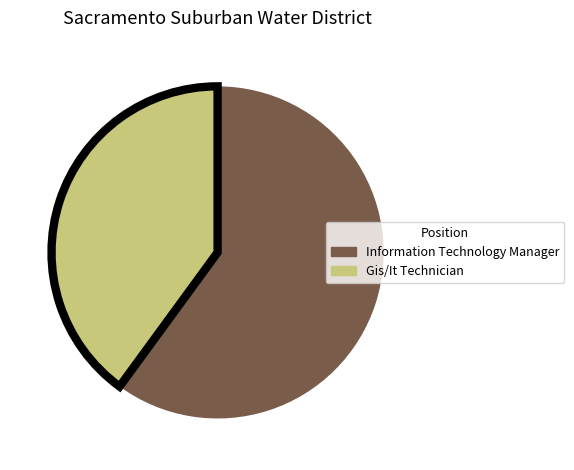

Rank the categories by value from highest to lowest.

Information Technology Manager, Gis/It Technician